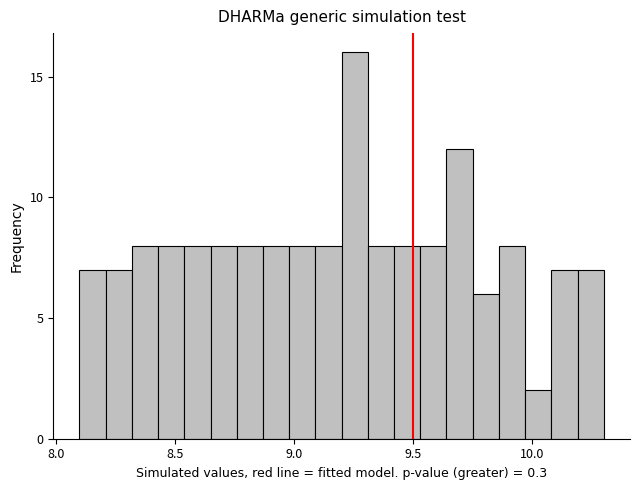

Around what value on the x-axis is the tallest bar? Give the approximate position of its centre, as read against the axis.

9.25